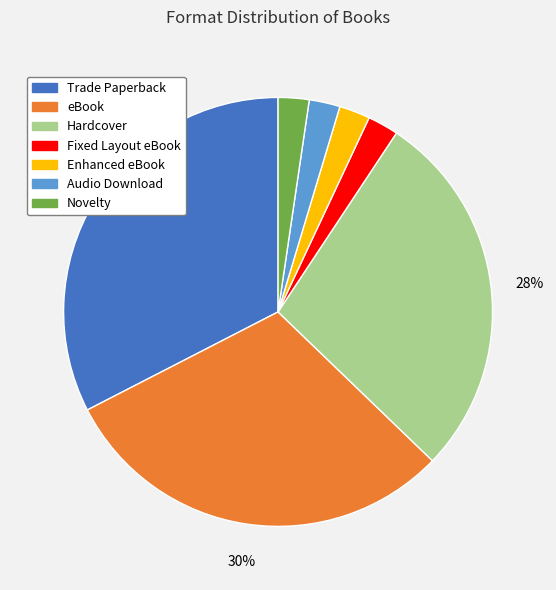

Between eBook and Hardcover, which is larger?

eBook